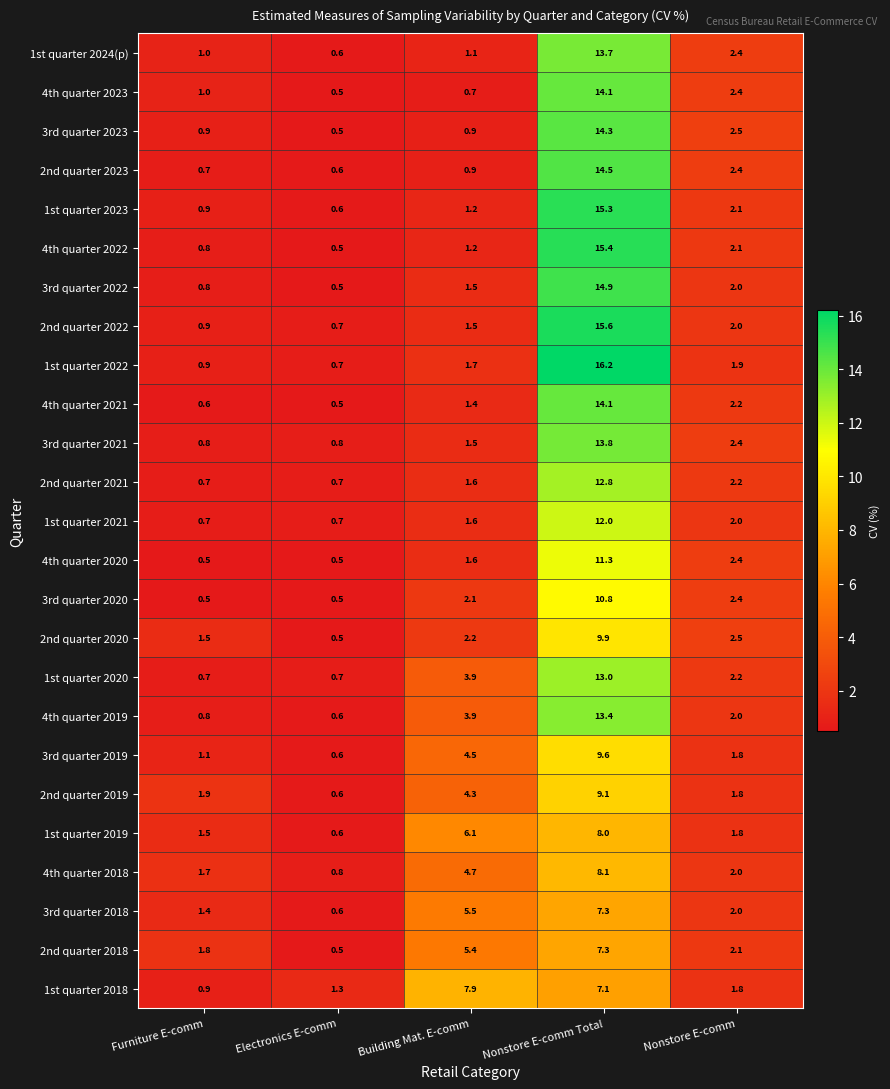

At which label is 4th quarter 2019 closest to 7?

Building Mat. E-comm